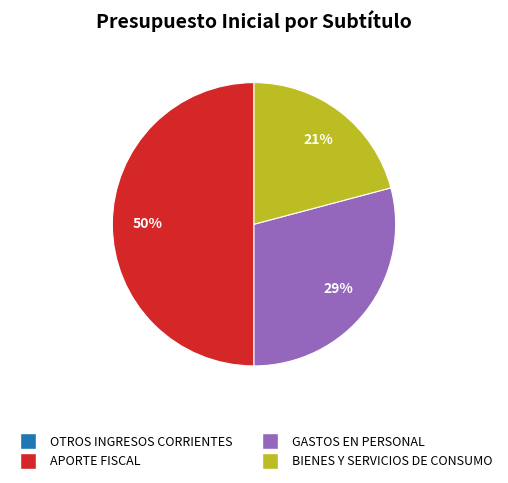

To the nearest percent, what is the average slice percentage?

25%